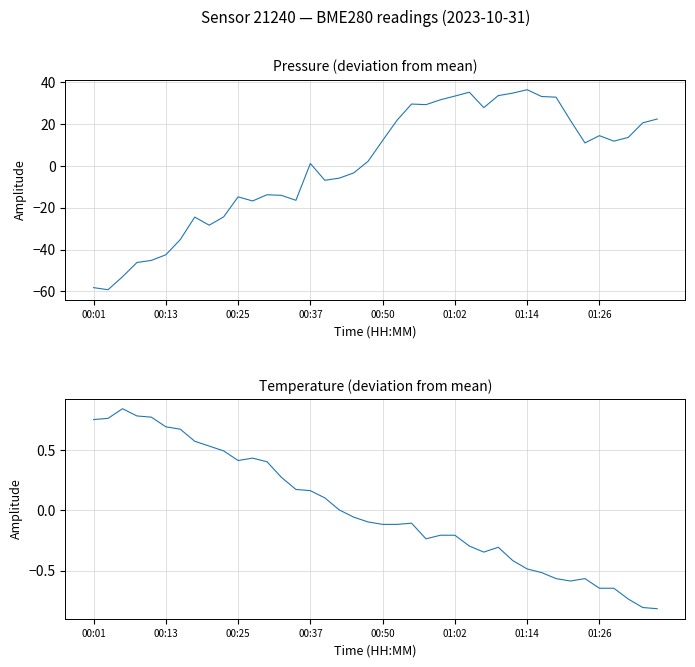

At which category is the sum across all series the highest?

01:14